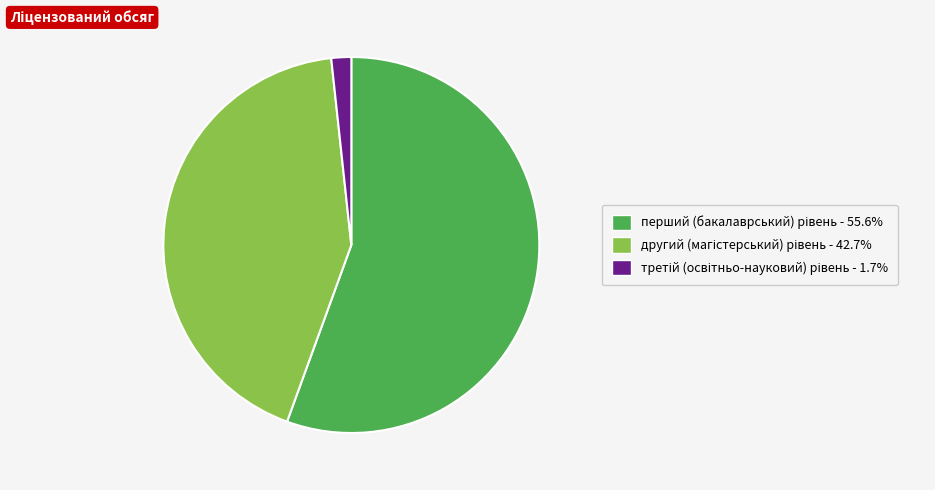

To the nearest percent, what is the combined percentage of перший (бакалаврський) рівень and третій (освітньо-науковий) рівень?

57%